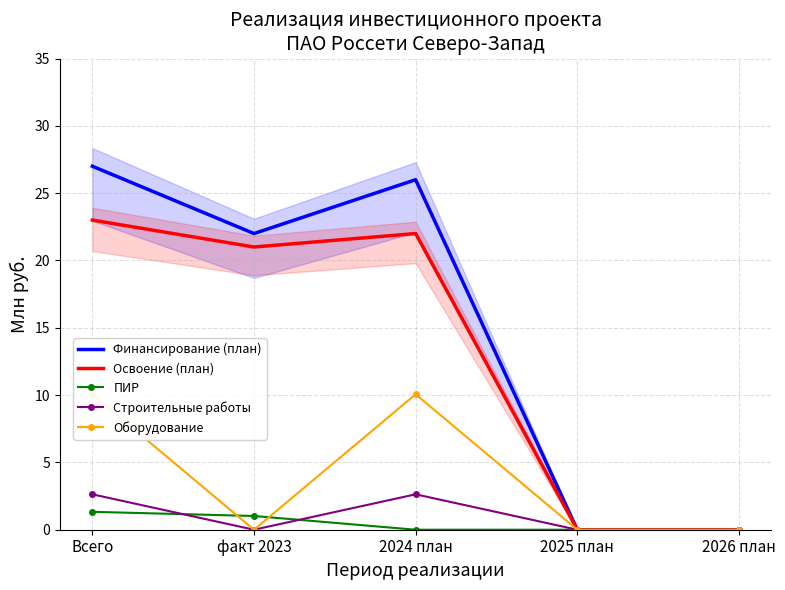

What is the value of the Оборудование point at the 1st from the left?

10.1